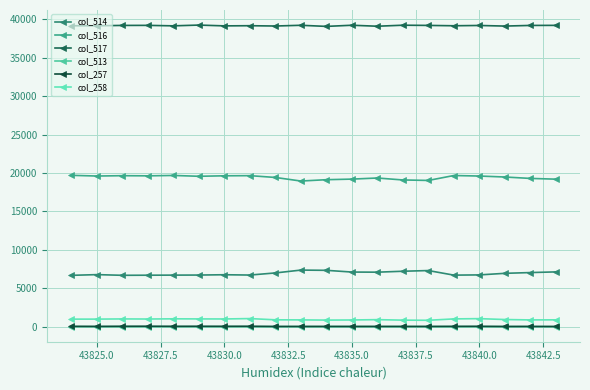

How many lines are shown in the chart?

6